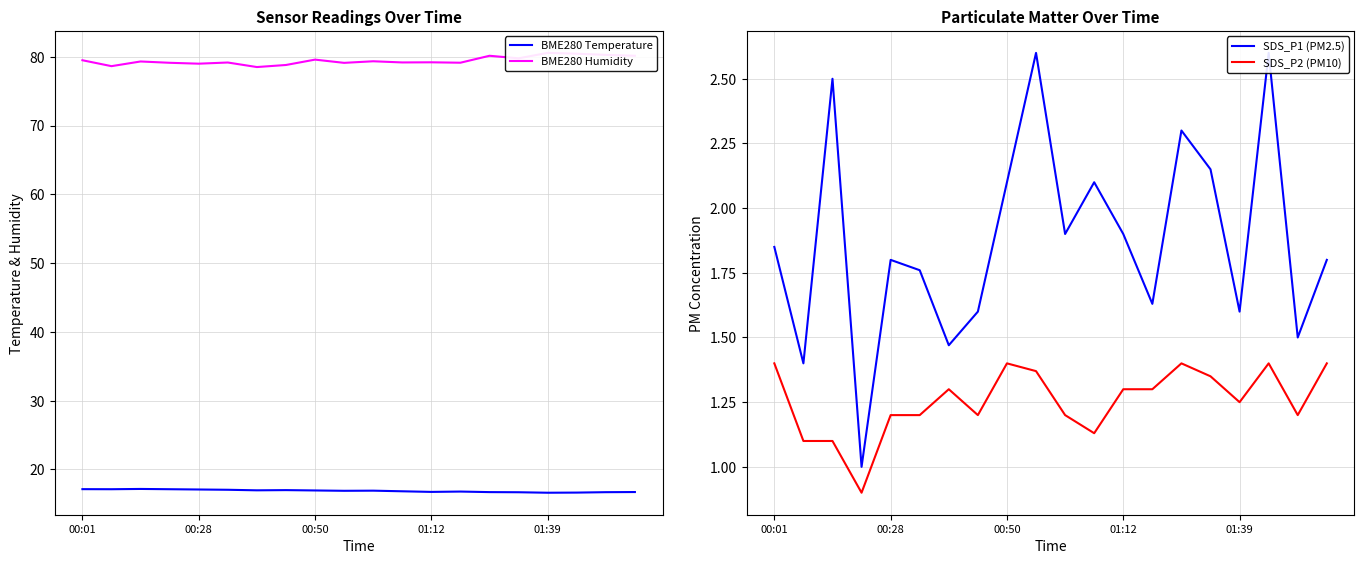

What is the maximum value for BME280 Temperature?

17.2